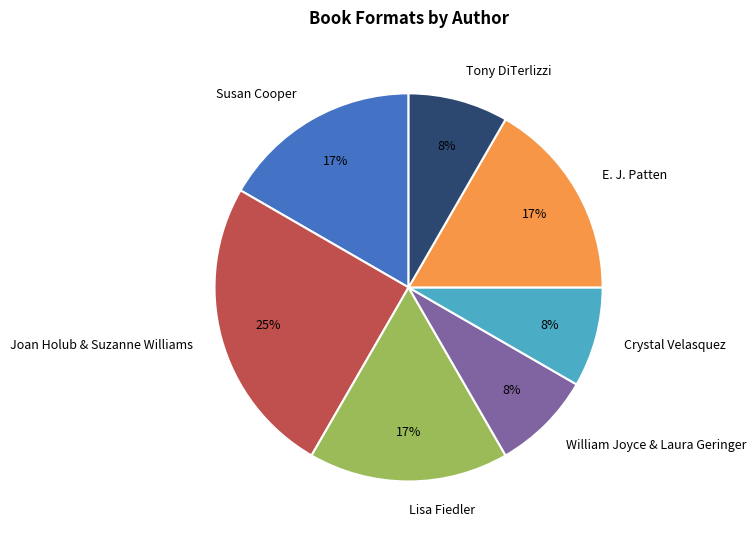

Is there any slice that represents more than half of the pie?

No